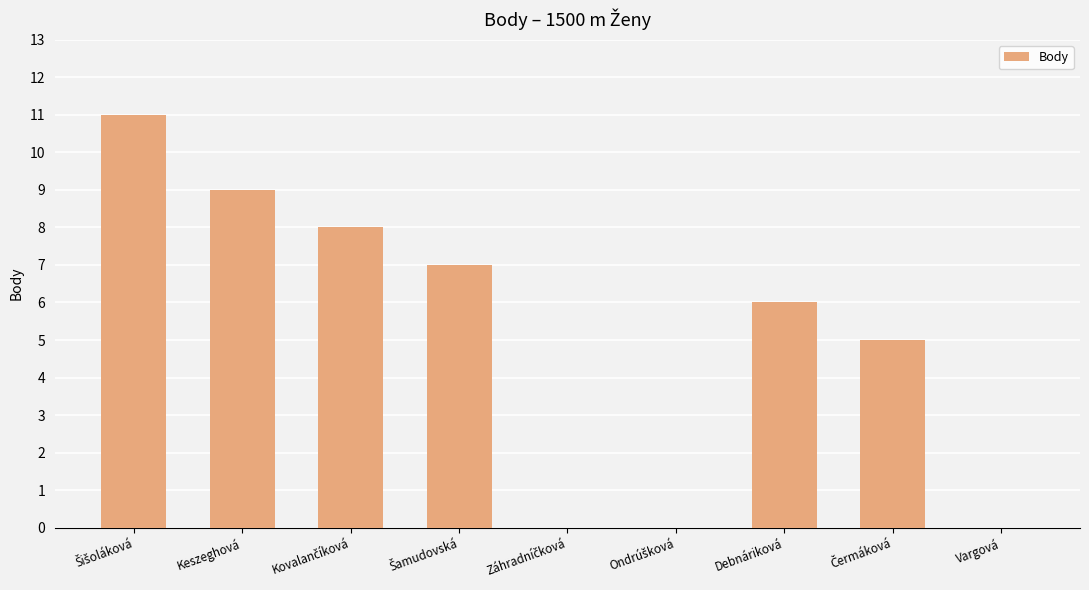

Are the bars horizontal?

No